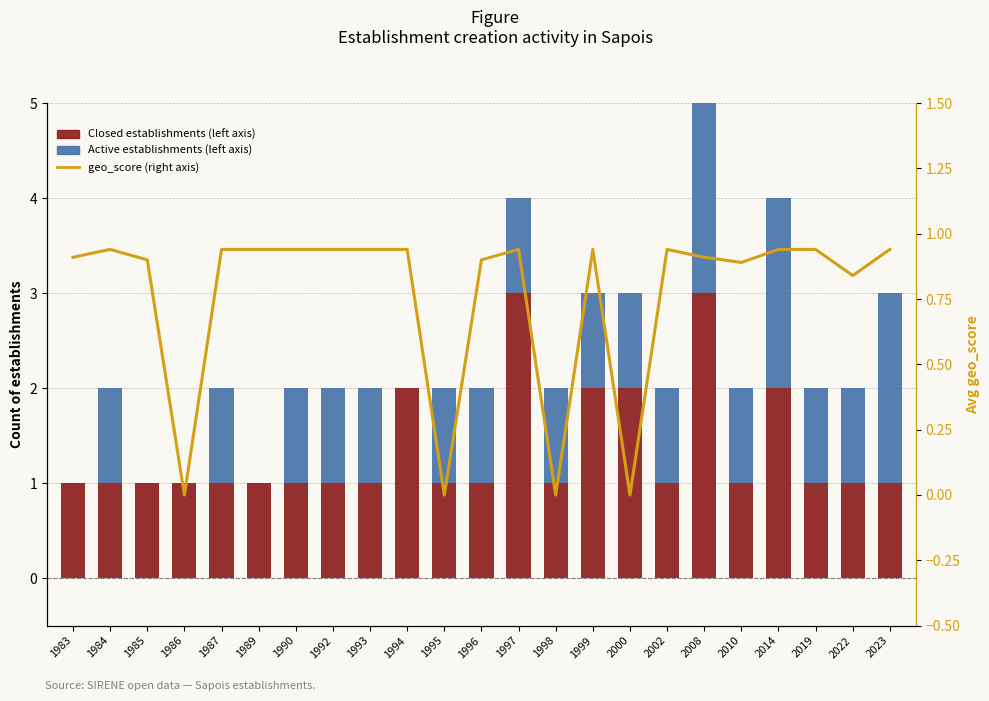

What value does the Active establishments (left axis) series have at 1992?

1.0